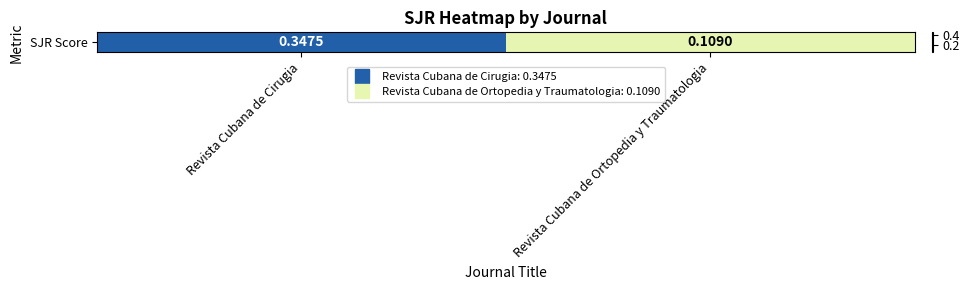

At which label is the value closest to 0?

Revista Cubana de Ortopedia y Traumatologia